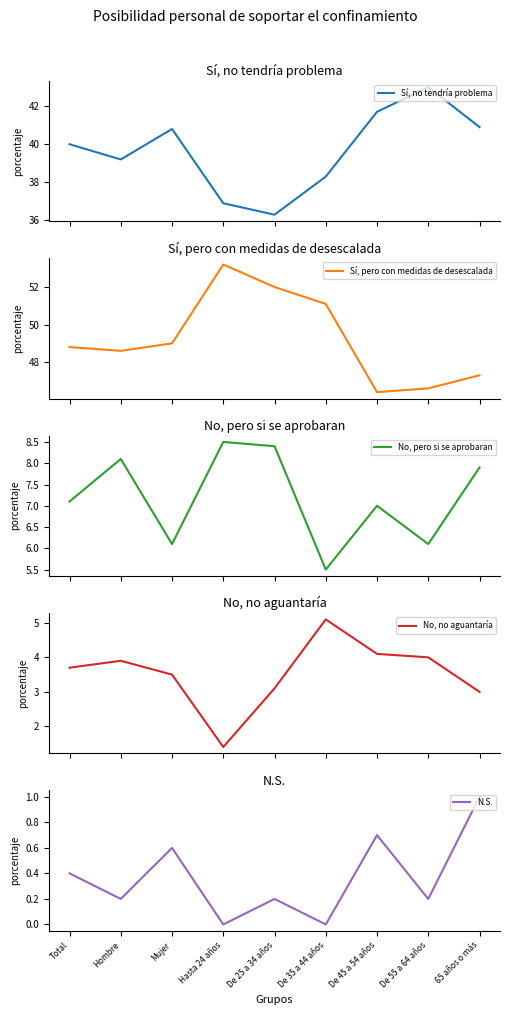

What is the highest value of the N.S. series?

1.0